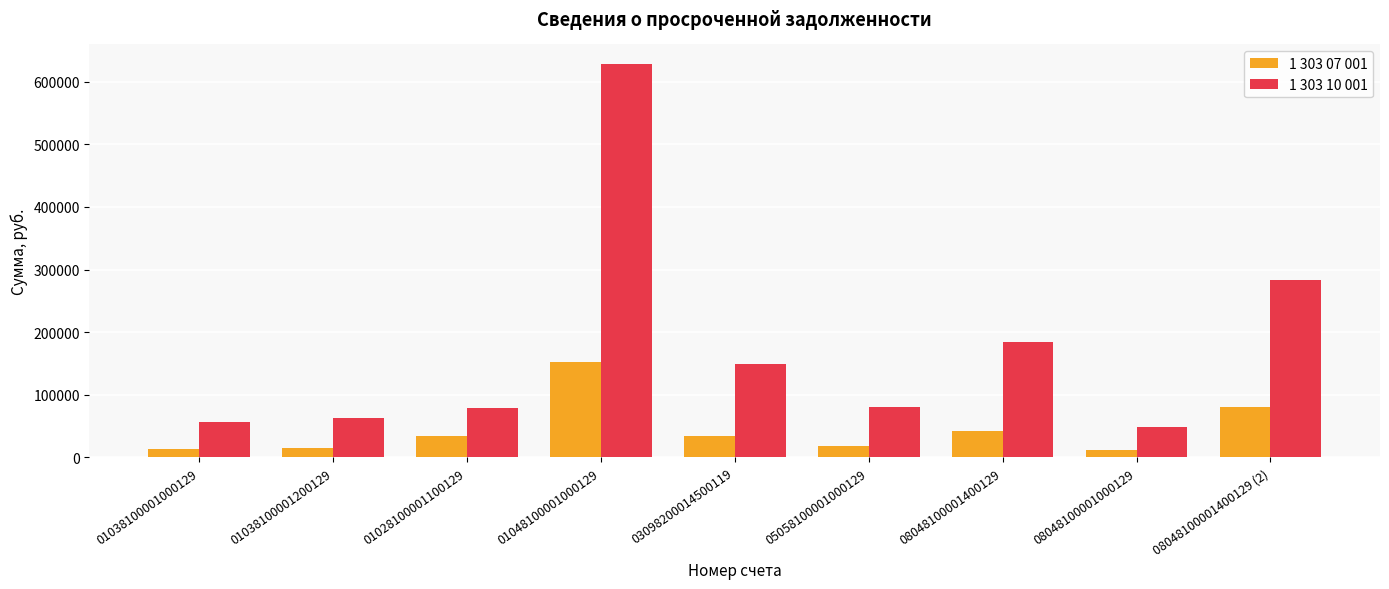

Which series has the largest total across all categories?

1 303 10 001